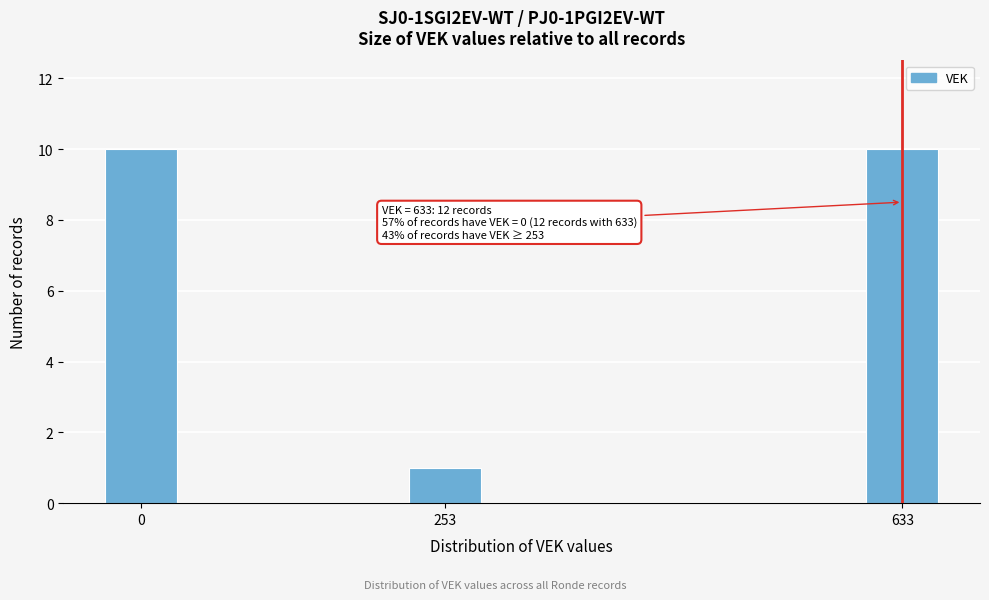

Reading left to right, extract all data points from this chart.

10	1	10